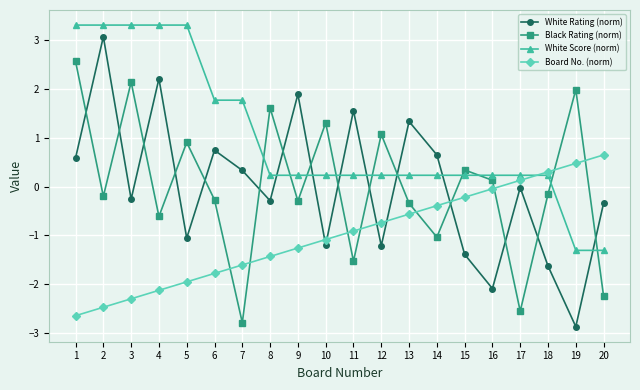

List the labels in order of Board No. (norm) value, largest first.

20, 19, 18, 17, 16, 15, 14, 13, 12, 11, 10, 9, 8, 7, 6, 5, 4, 3, 2, 1